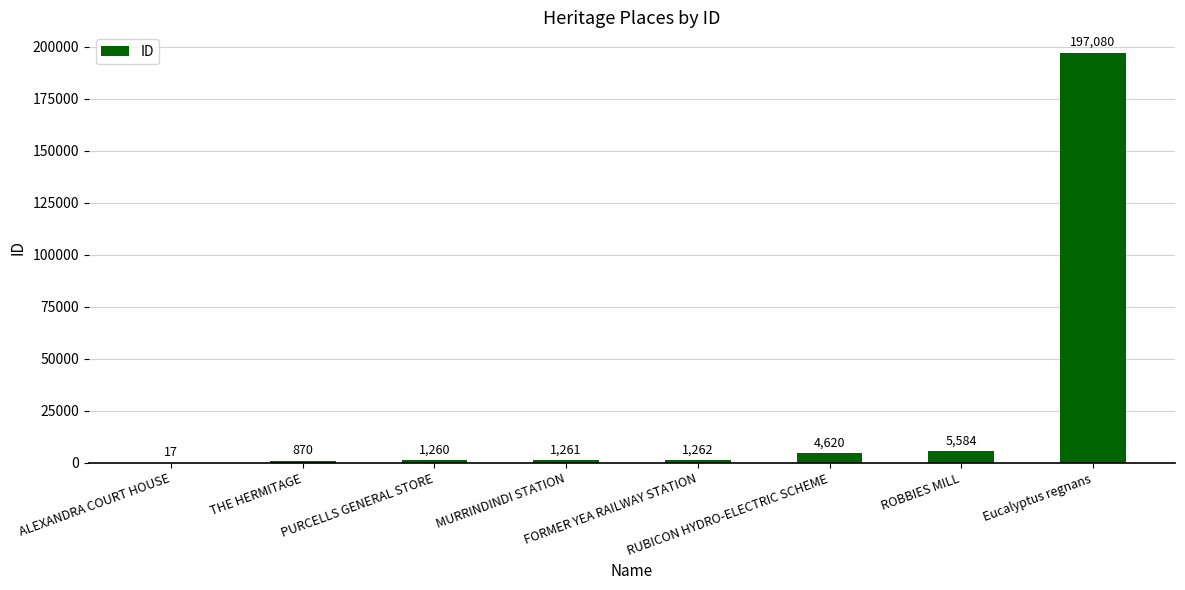

What is the sum of all values?

211954